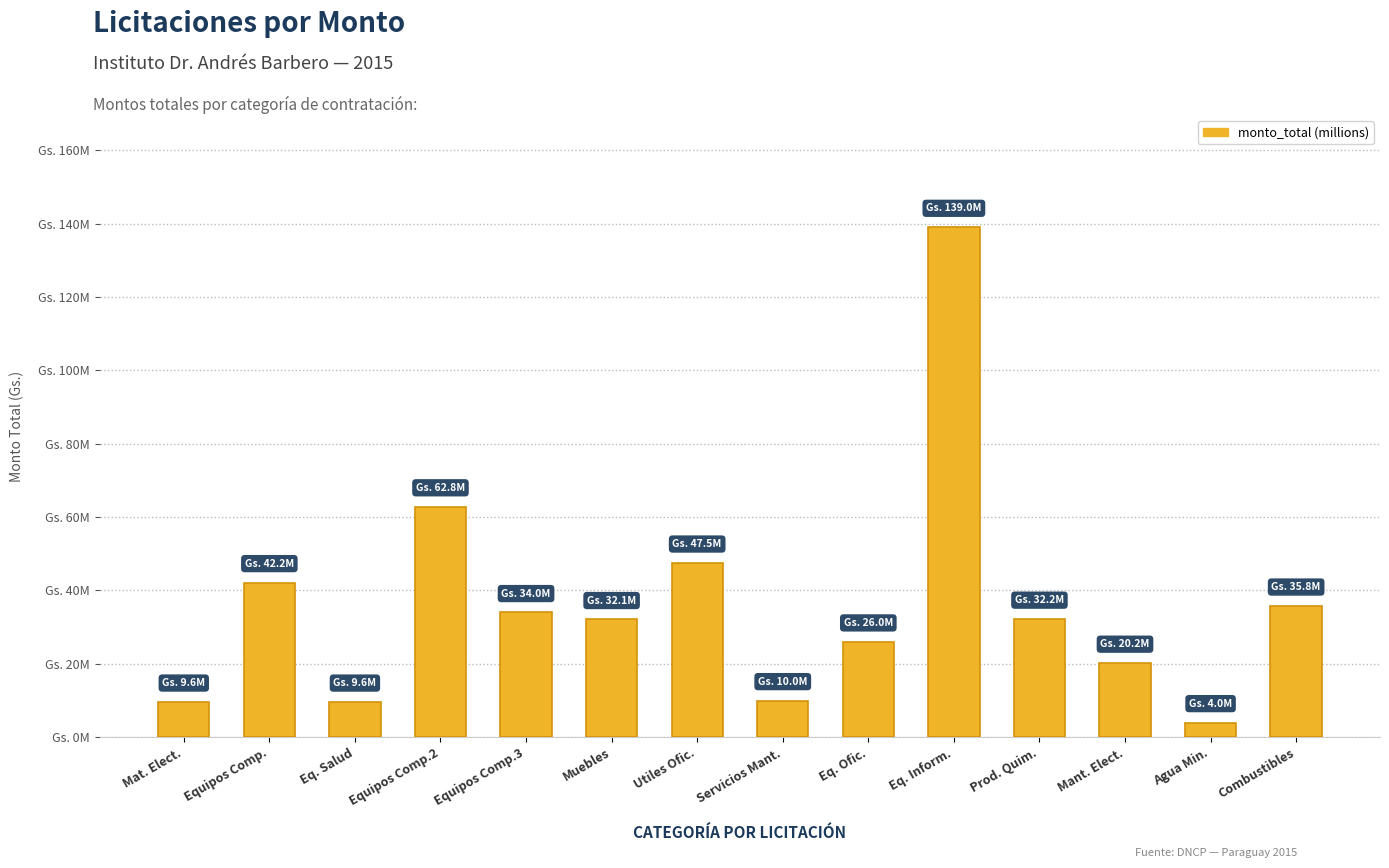

Rank the categories by value from highest to lowest.

Eq. Inform., Equipos Comp.2, Utiles Ofic., Equipos Comp., Combustibles, Equipos Comp.3, Prod. Quim., Muebles, Eq. Ofic., Mant. Elect., Servicios Mant., Mat. Elect., Eq. Salud, Agua Min.